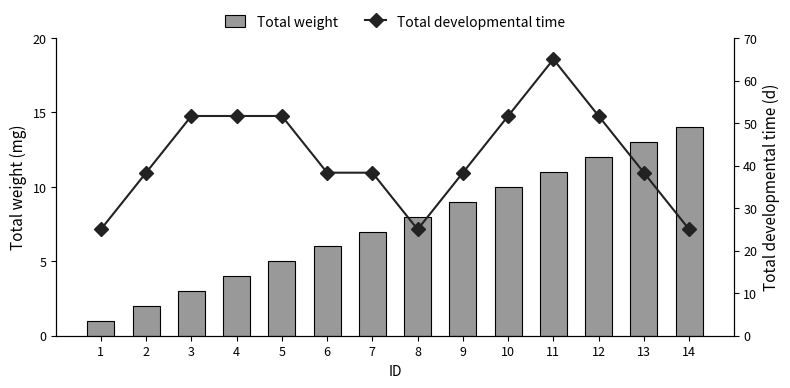

Rank the series by their maximum value, from highest to lowest.

Total developmental time, Total weight